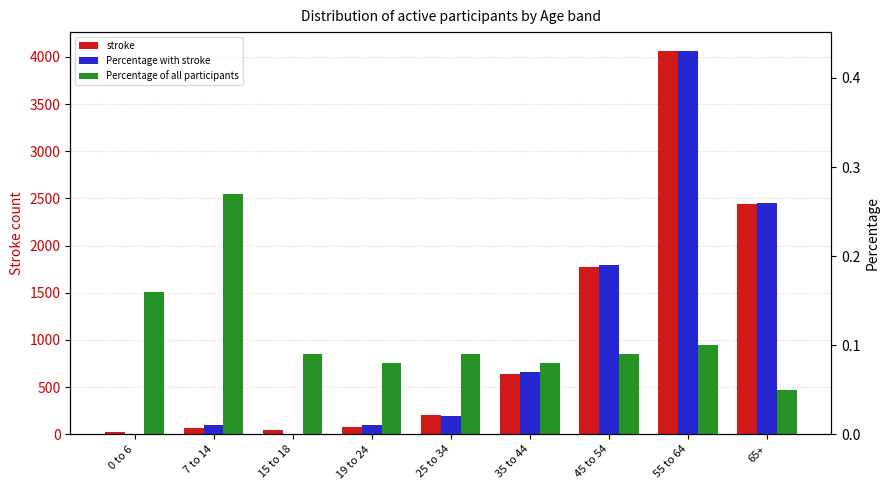

Reading left to right, extract all data points from this chart.

stroke: 29.0	64.0	45.0	75.0	206.0	643.0	1775.0	4059.0	2438.0
Percentage with stroke: 0.0	0.0	0.0	0.0	0.0	0.1	0.2	0.4	0.3
Percentage of all participants: 0.2	0.3	0.1	0.1	0.1	0.1	0.1	0.1	0.1